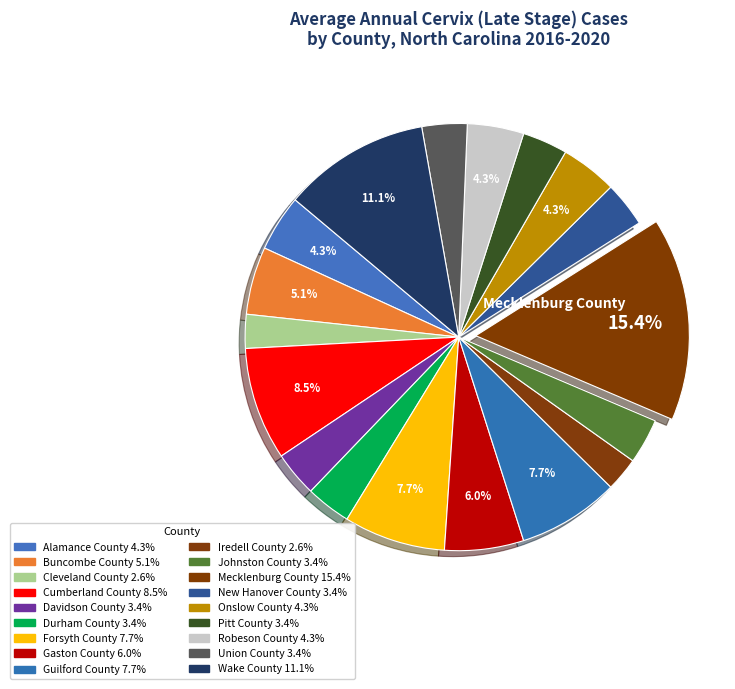

How many segments does this pie chart have?

18